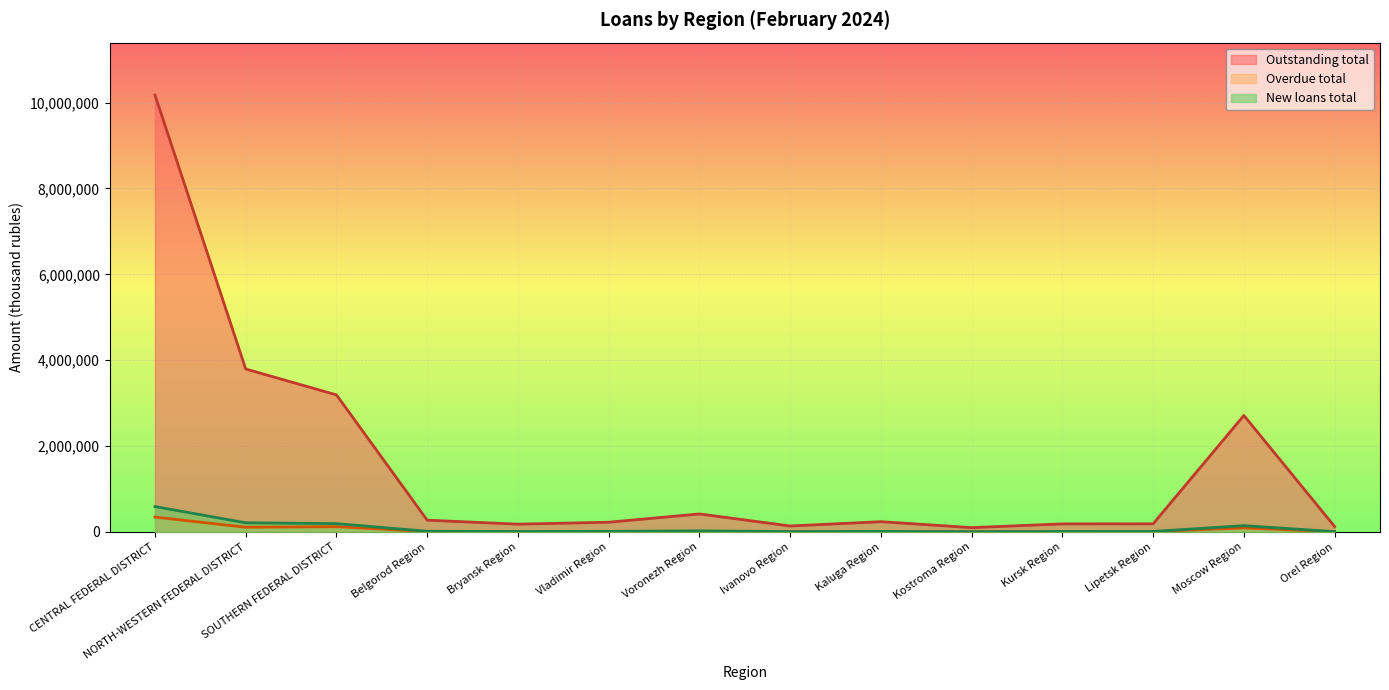

What is the label of the 12th point from the left?

Lipetsk Region